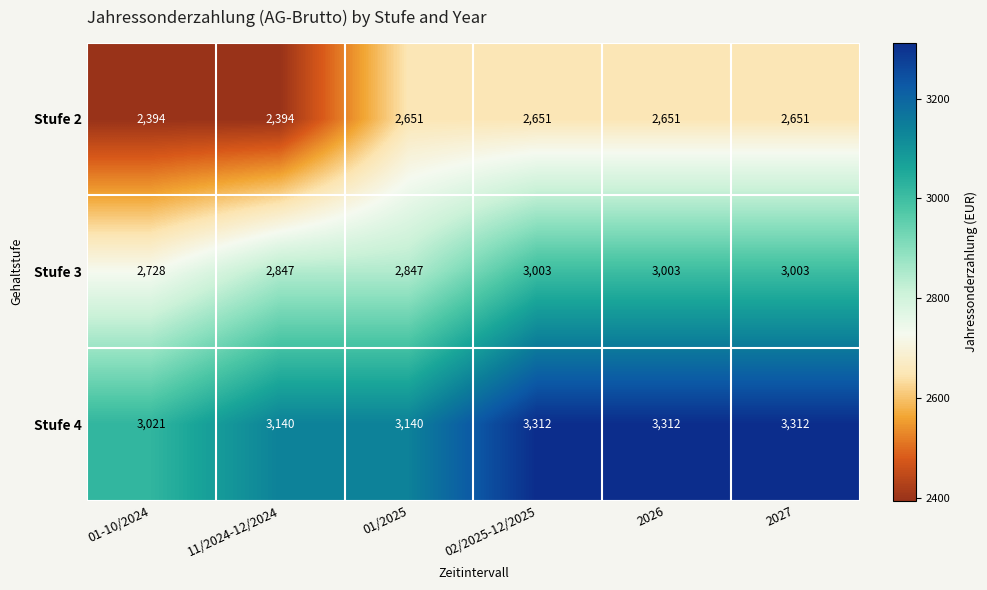

What is the difference between the highest and lowest values at 2027?

661